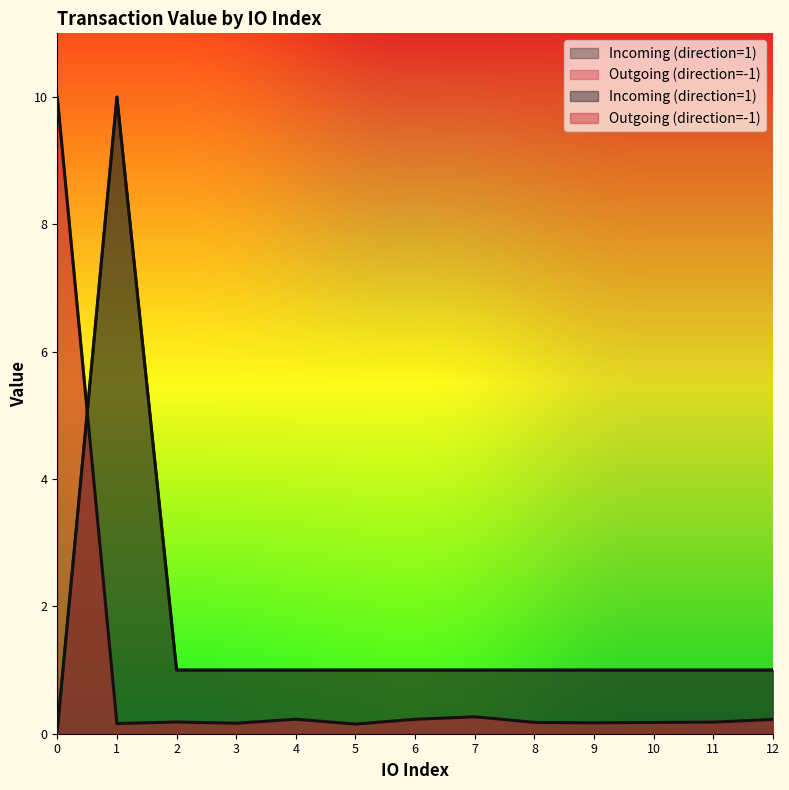

How many lines are shown in the chart?

2